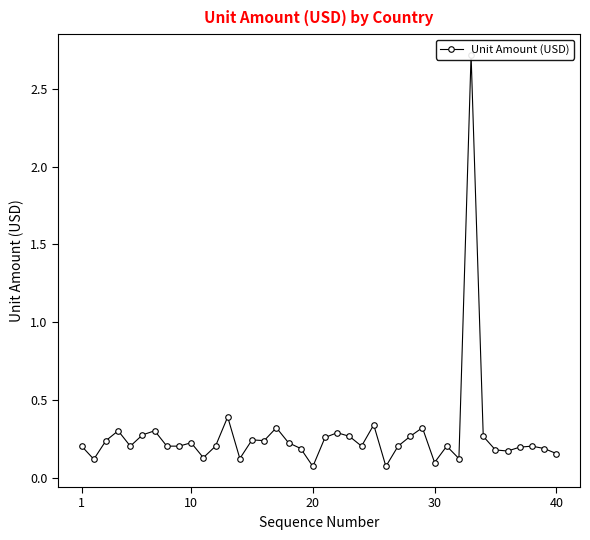

What is the difference between the second highest and minimum values?

0.3